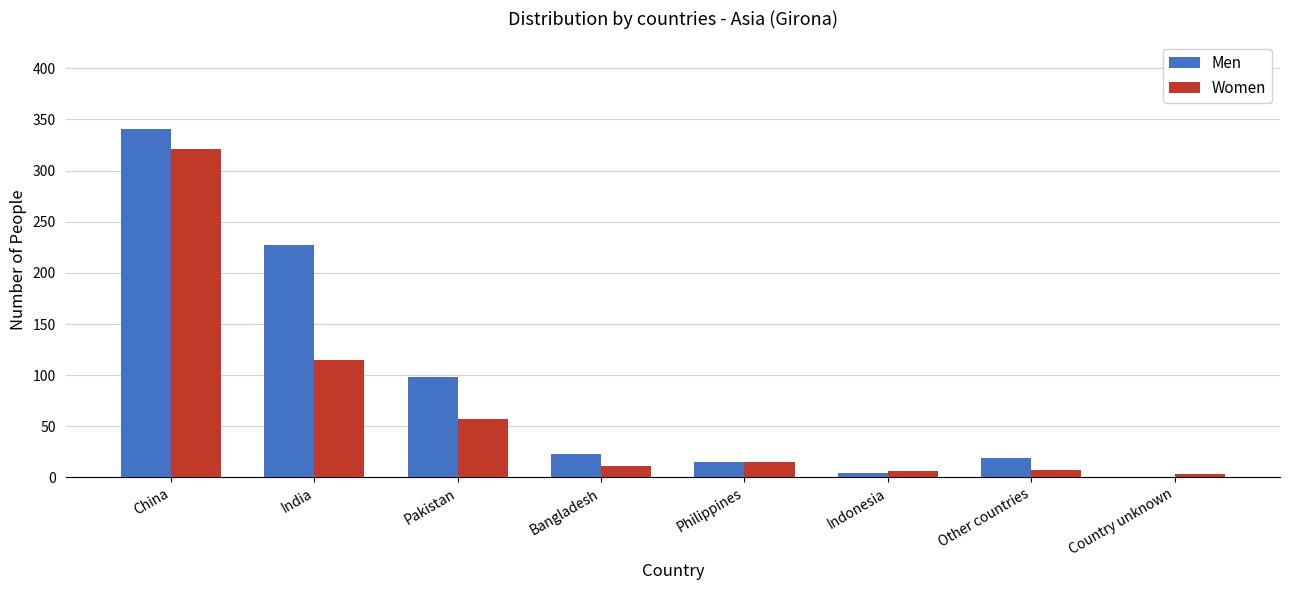

The value of Men at Pakistan is 151. True or false?

False